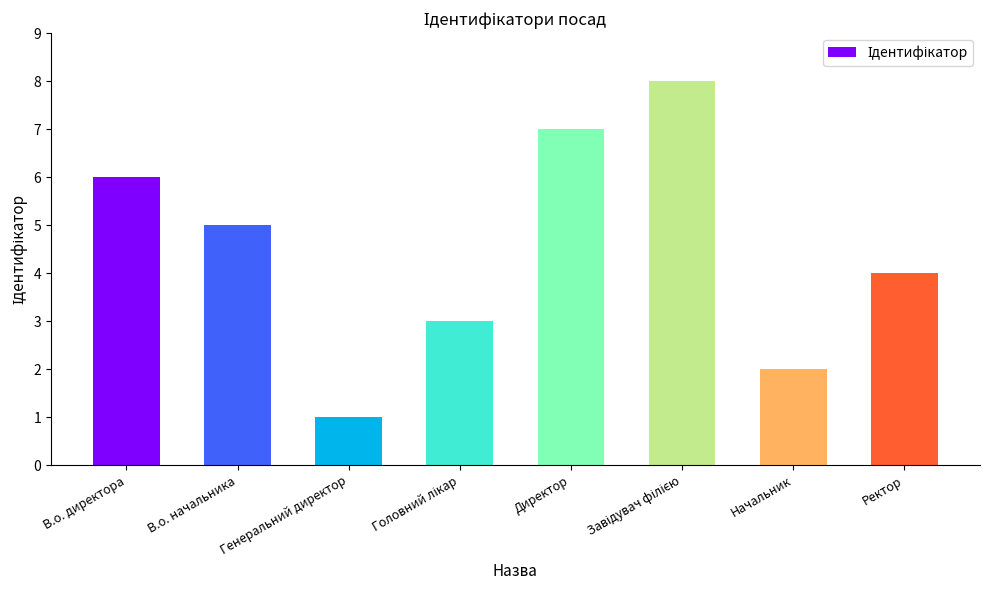

What is the sum of all values?

36